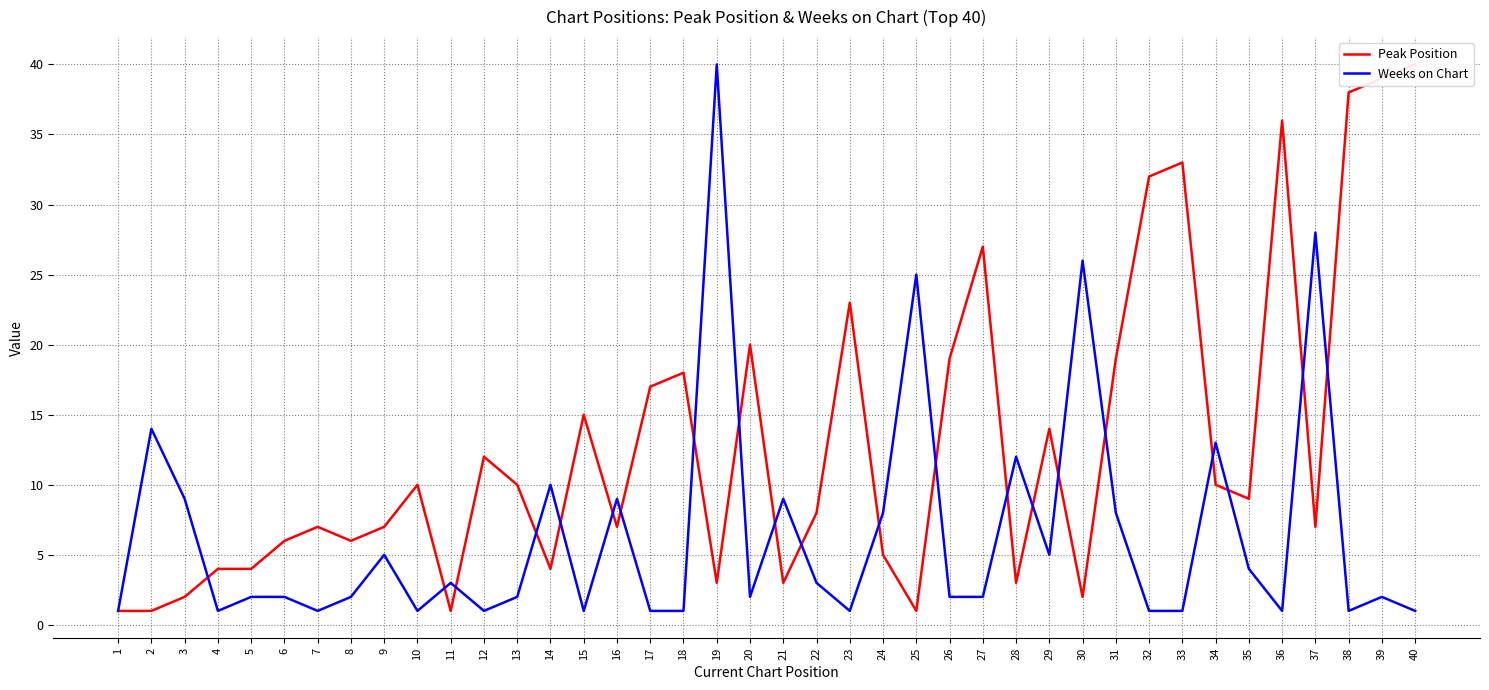

Rank the series by their maximum value, from lowest to highest.

Peak Position, Weeks on Chart